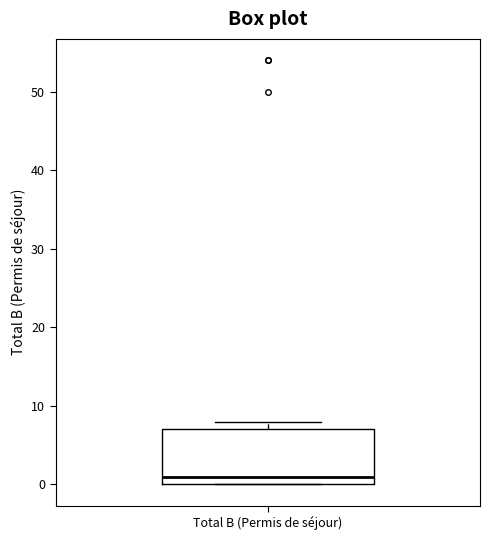

Transcribe this box plot: give where the median line is, the range the box spans, and where the two whiskers end, as read against the y-axis. The values are not printed on the chart, so give them approximately, as read against the axis.

median 1, box 0 to 7, whiskers 0 to 8